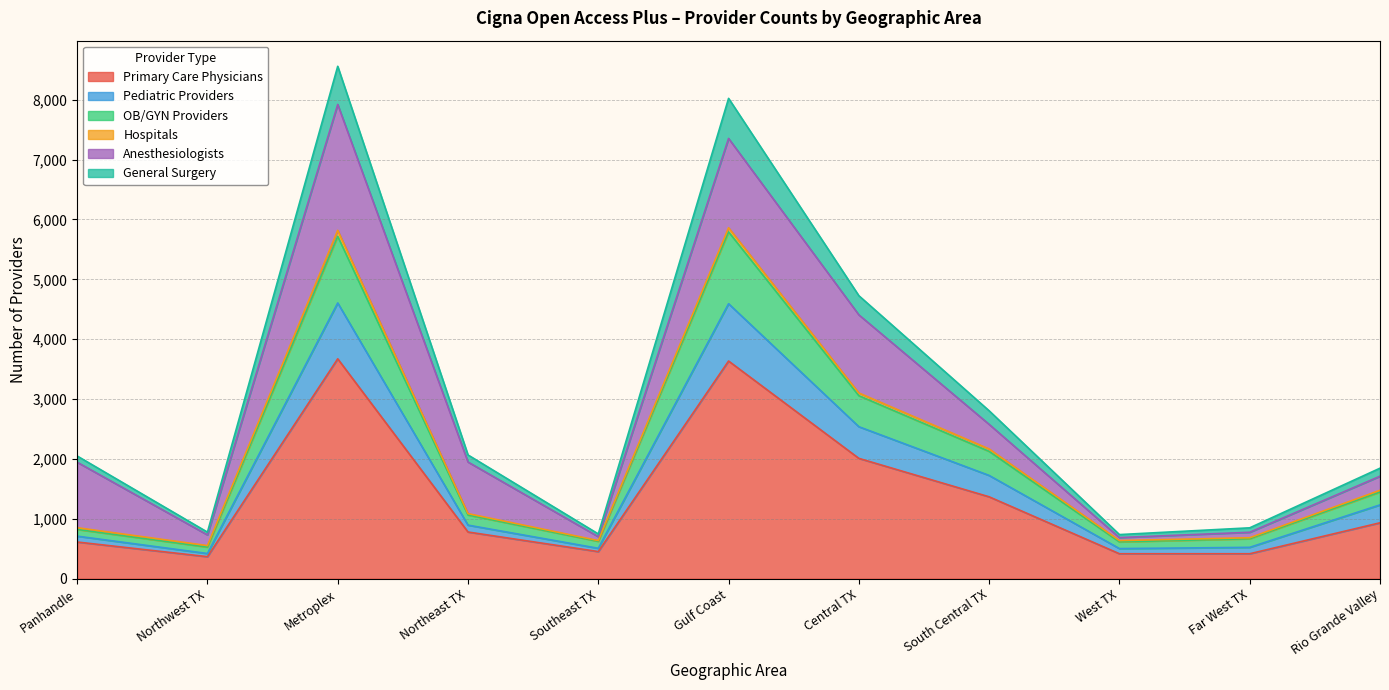

What are all the series names shown in the legend?

Primary Care Physicians, Pediatric Providers, OB/GYN Providers, Hospitals, Anesthesiologists, General Surgery